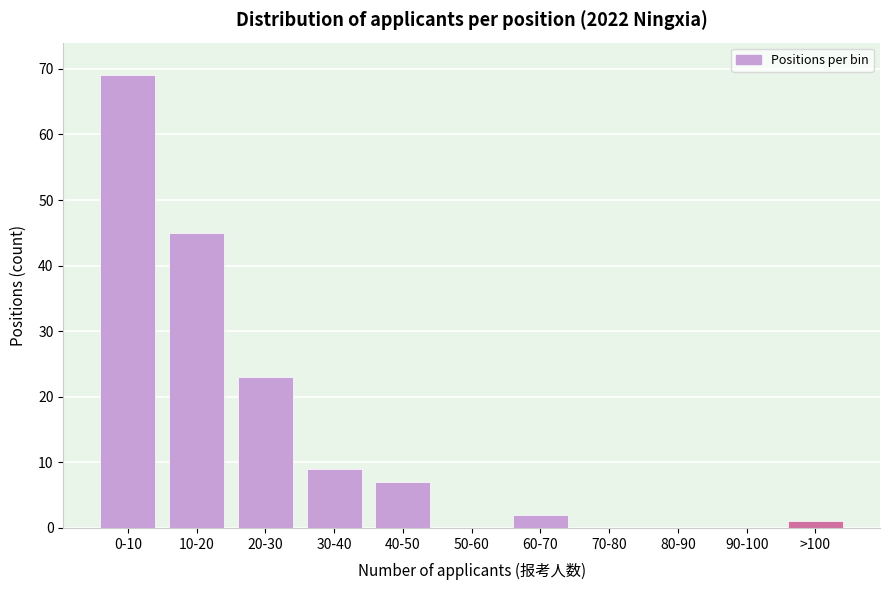

Reading left to right, list all the values displayed in this chart.

0-10=69	10-20=45	20-30=23	30-40=9	40-50=7	50-60=0	60-70=2	70-80=0	80-90=0	90-100=0	>100=1